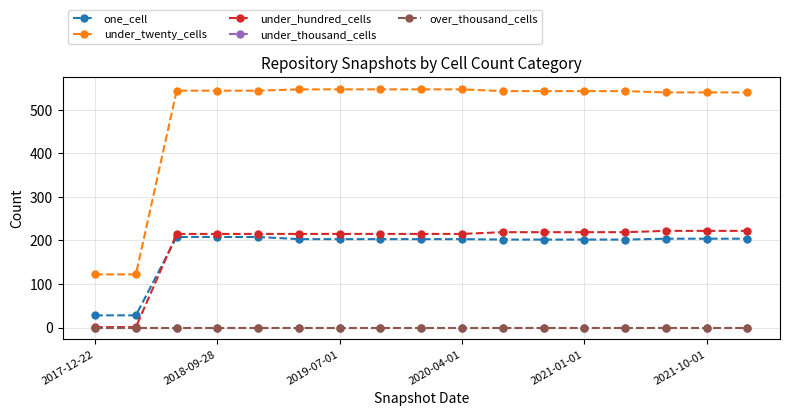

Is this an area chart (filled region under the line)?

No